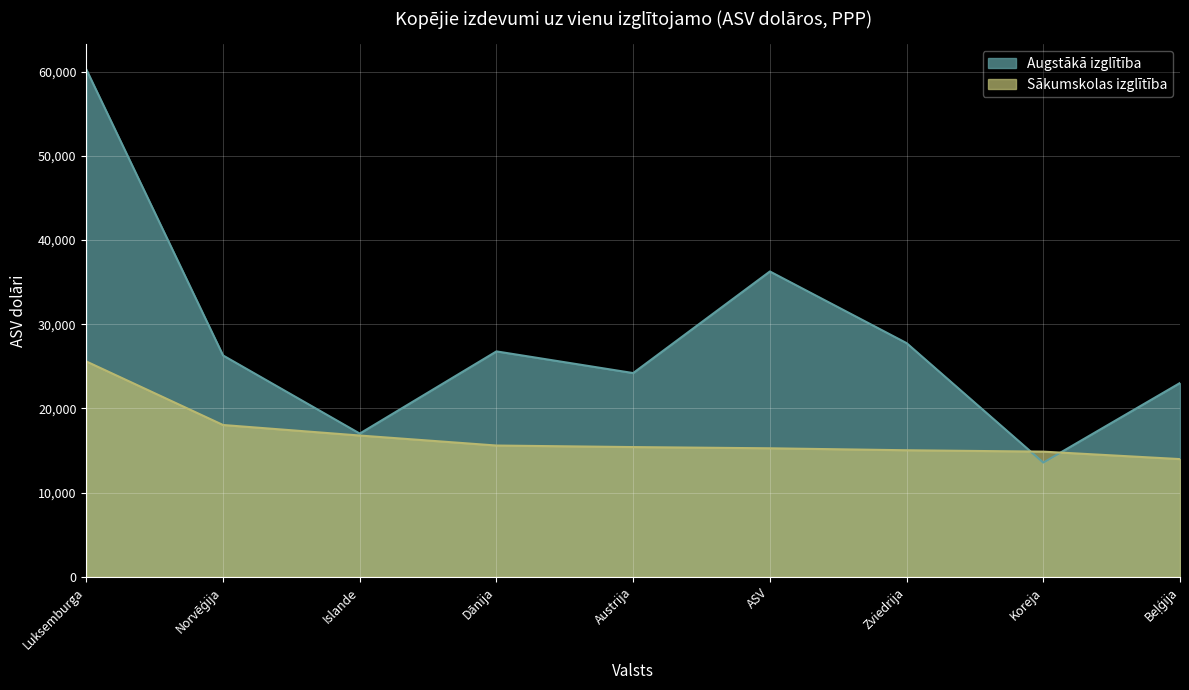

True or false: Sākumskolas izglītība has a value of 18036.7 at Norvēģija.

True